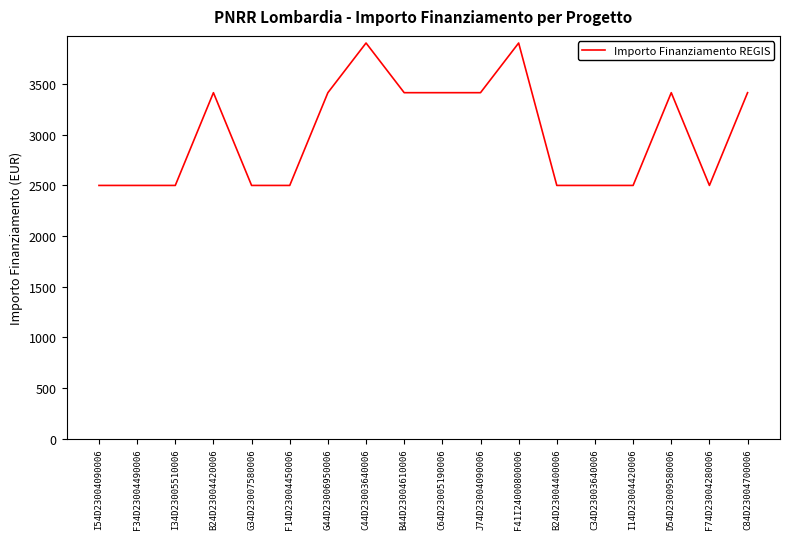

Is this an area chart (filled region under the line)?

No